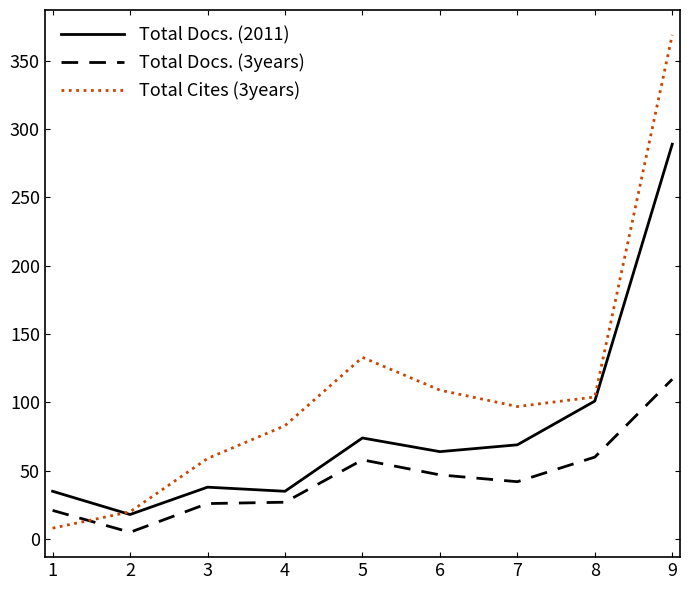

Which series ends up on top after the final intersection of Total Docs. (3years) and Total Cites (3years)?

Total Cites (3years)